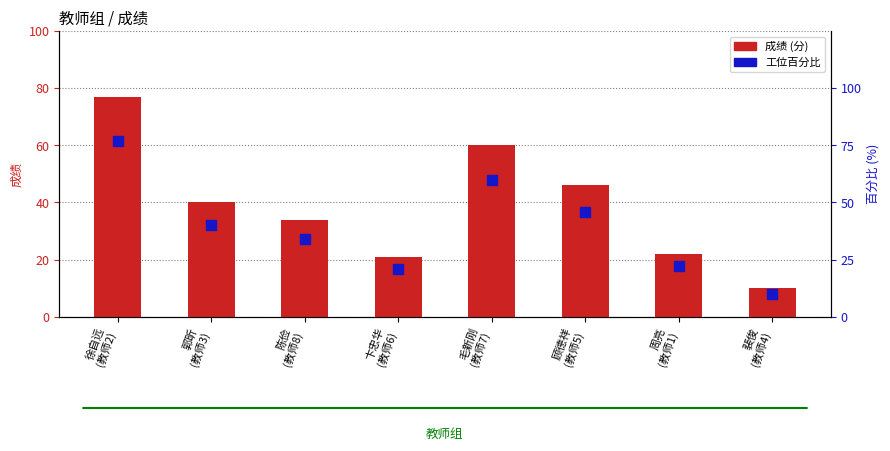

Which series reaches the minimum Y coordinate?

成绩